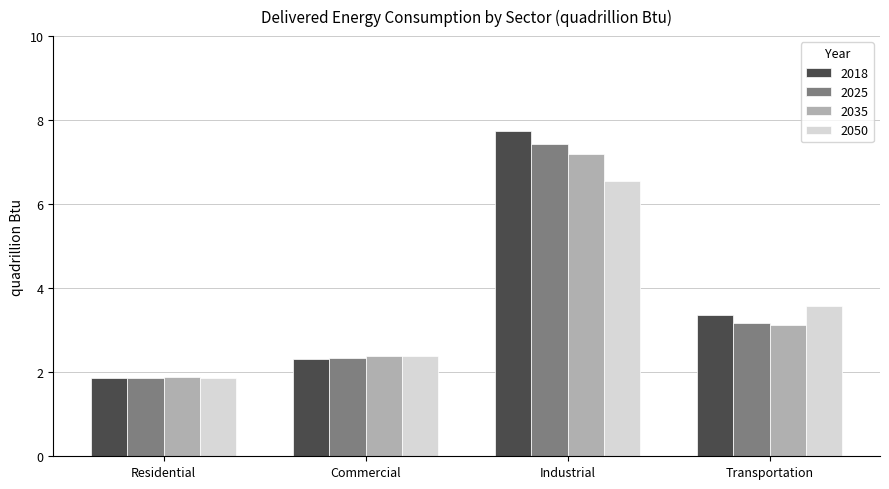

Is it true that 2035 equals 2.4 at Commercial?

True